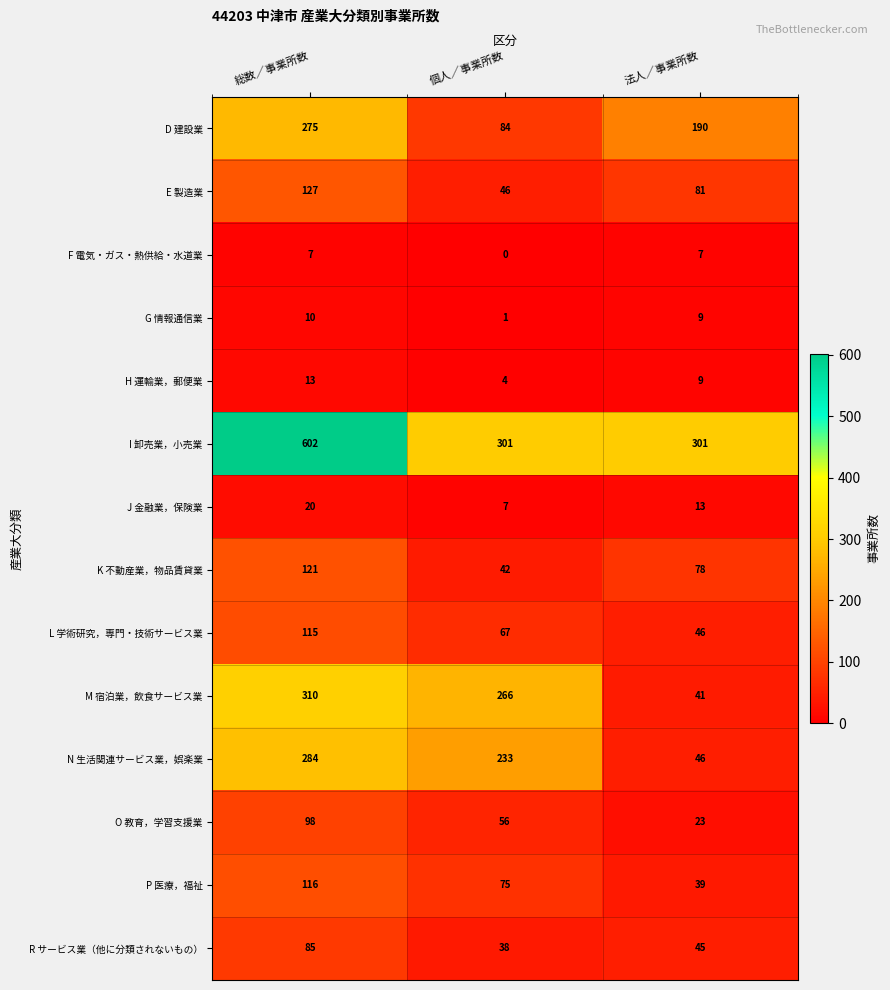

What is the difference between the maximum and minimum values in the K 不動産業，物品賃貸業 series?

79